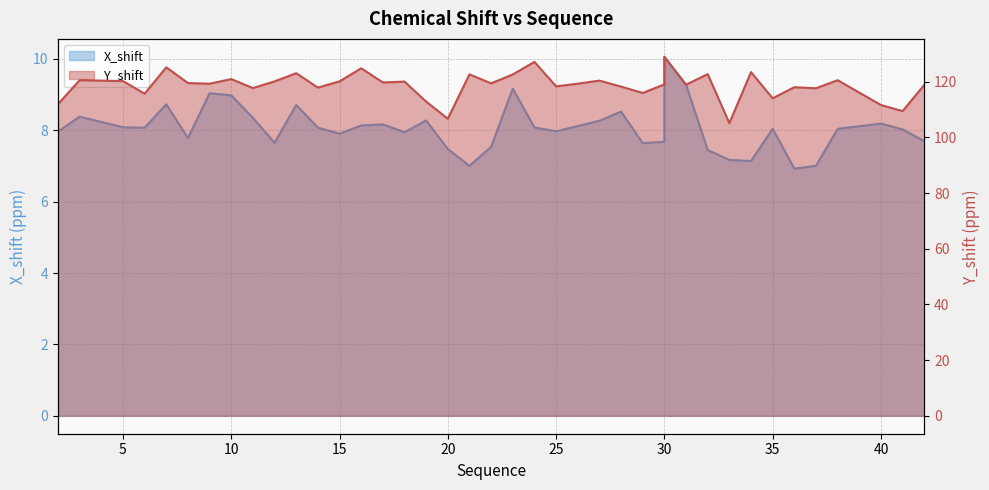

The X_shift series shows 7.1 at 34. True or false?

True